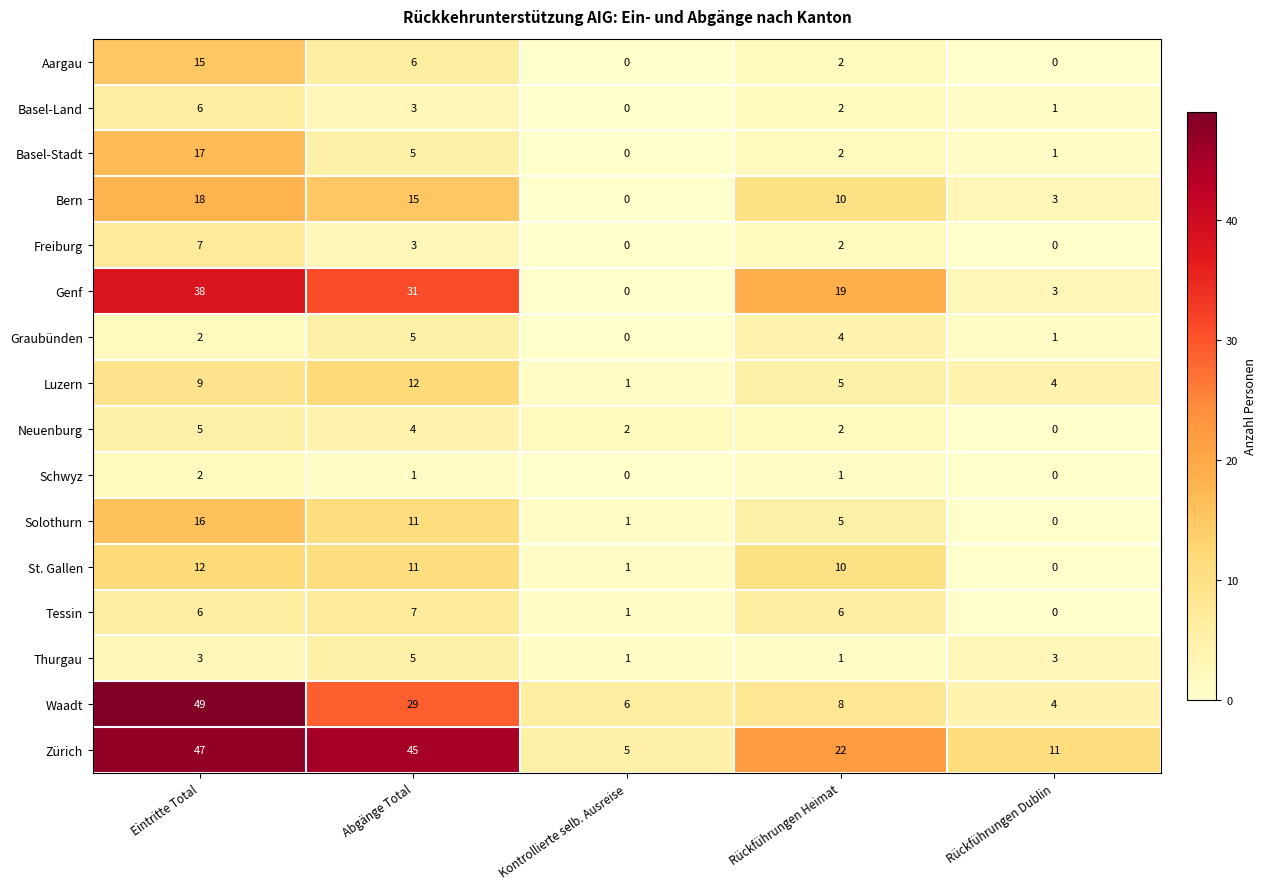

True or false: Basel-Land has a value of 2 at Rückführungen Heimat.

True